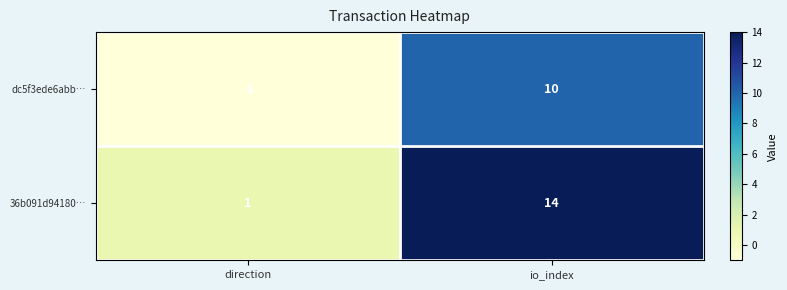

True or false: 36b091d94180… has a value of 14 at io_index.

True